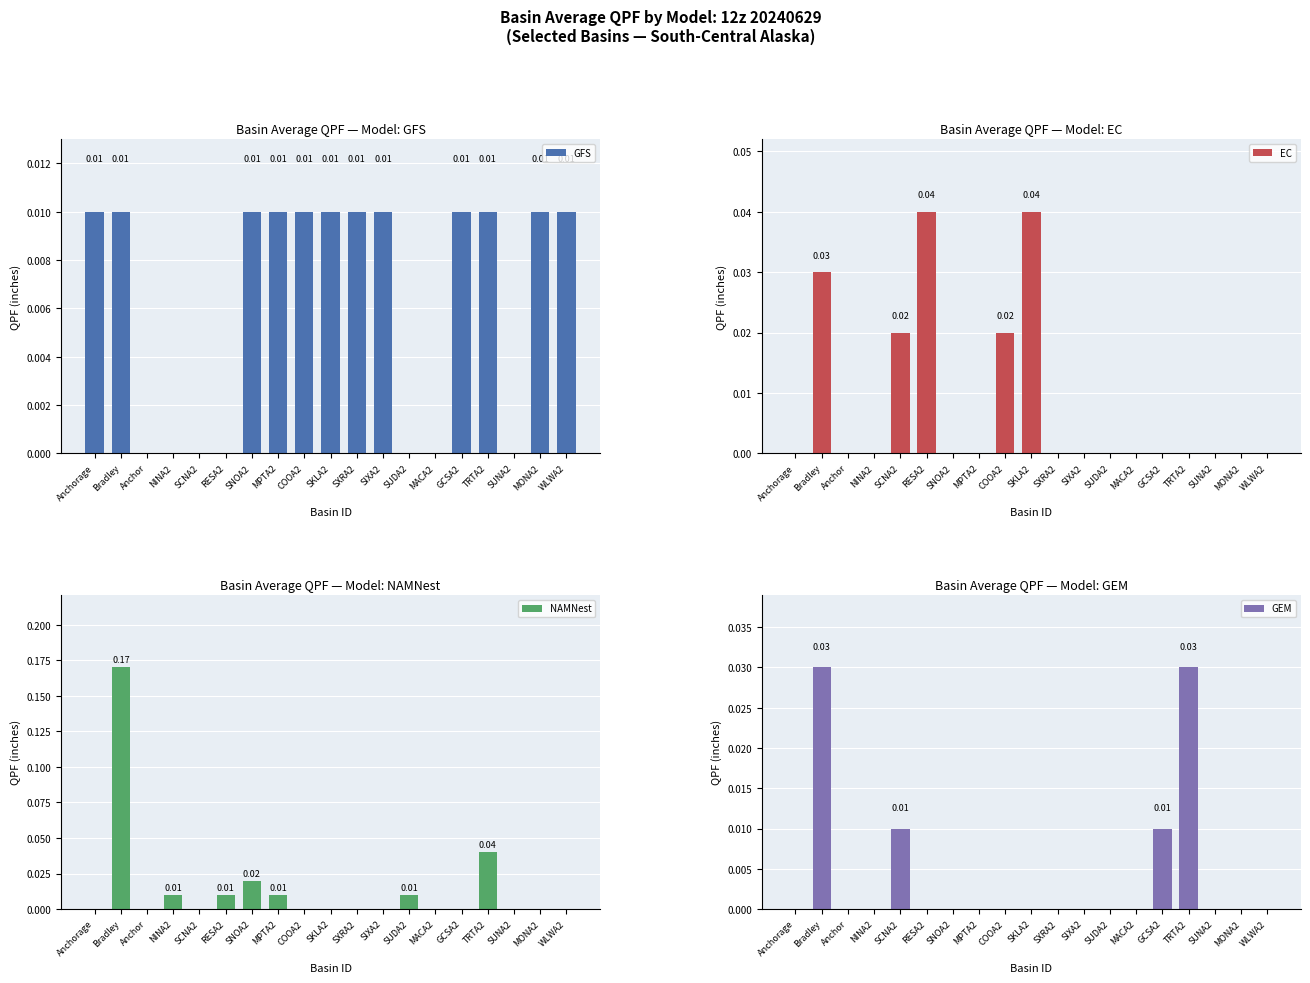

Which series has the largest total across all categories?

NAMNest